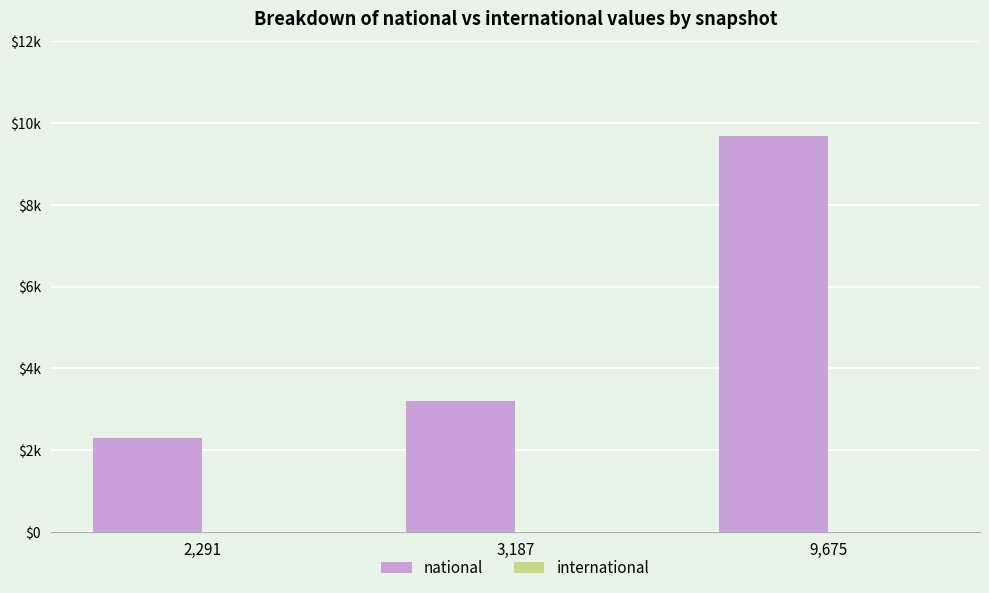

Are the bars horizontal?

No